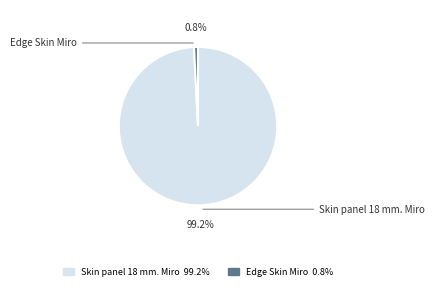

To the nearest percent, what is the difference between the Edge Skin Miro and Skin panel 18 mm. Miro slice percentages?

98%